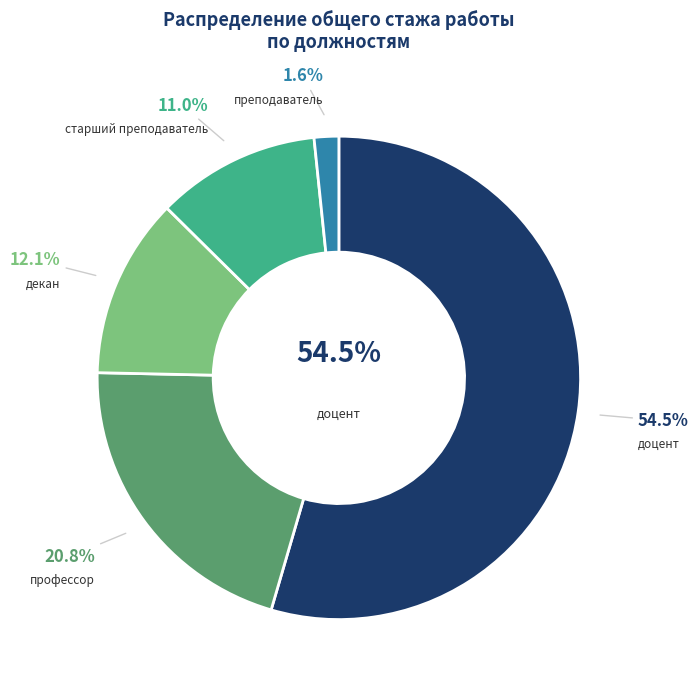

What percentage is the декан slice, to the nearest percent?

12%